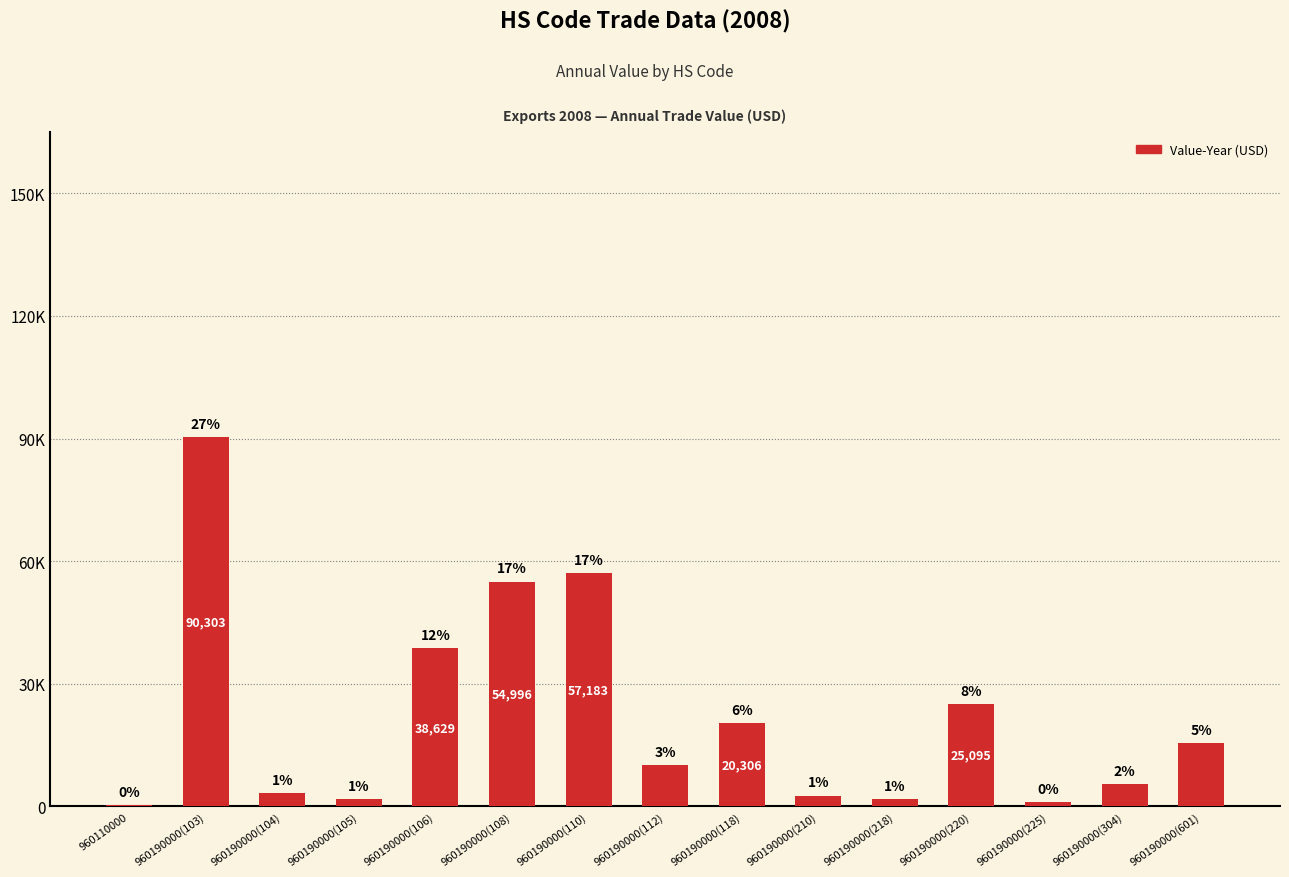

What is the label of the 4th bar from the right?

960190000(220)